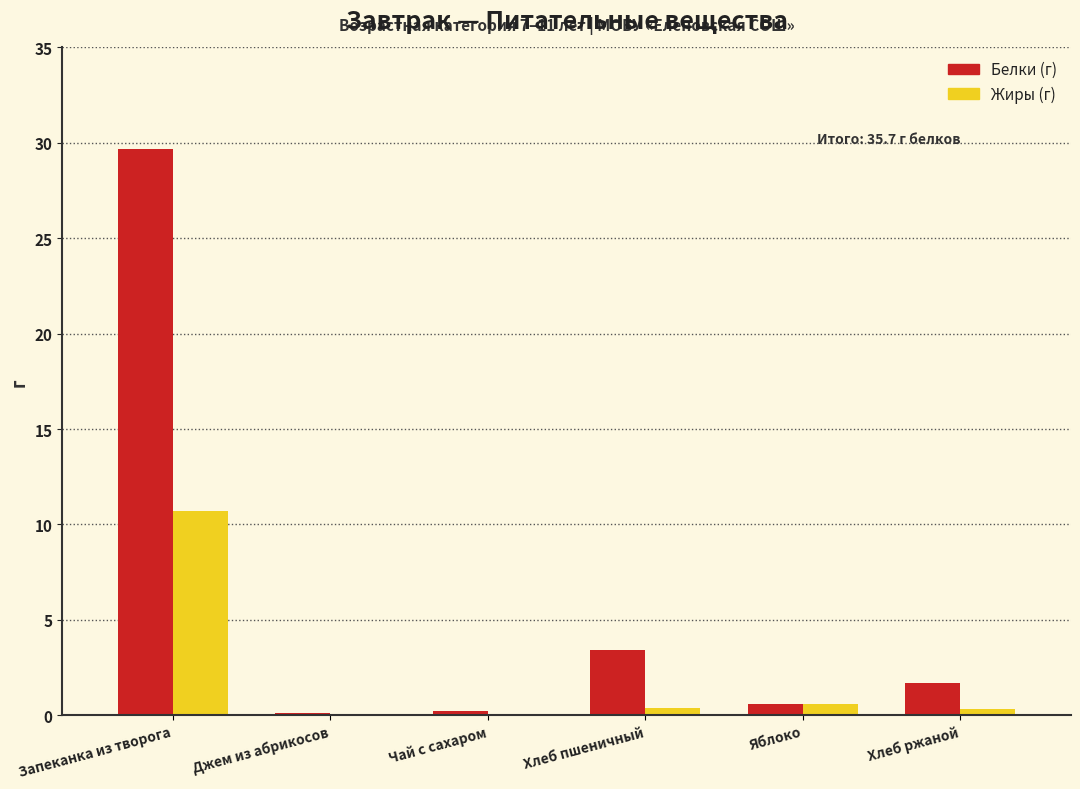

Which category has the highest value across all series?

Запеканка из творога